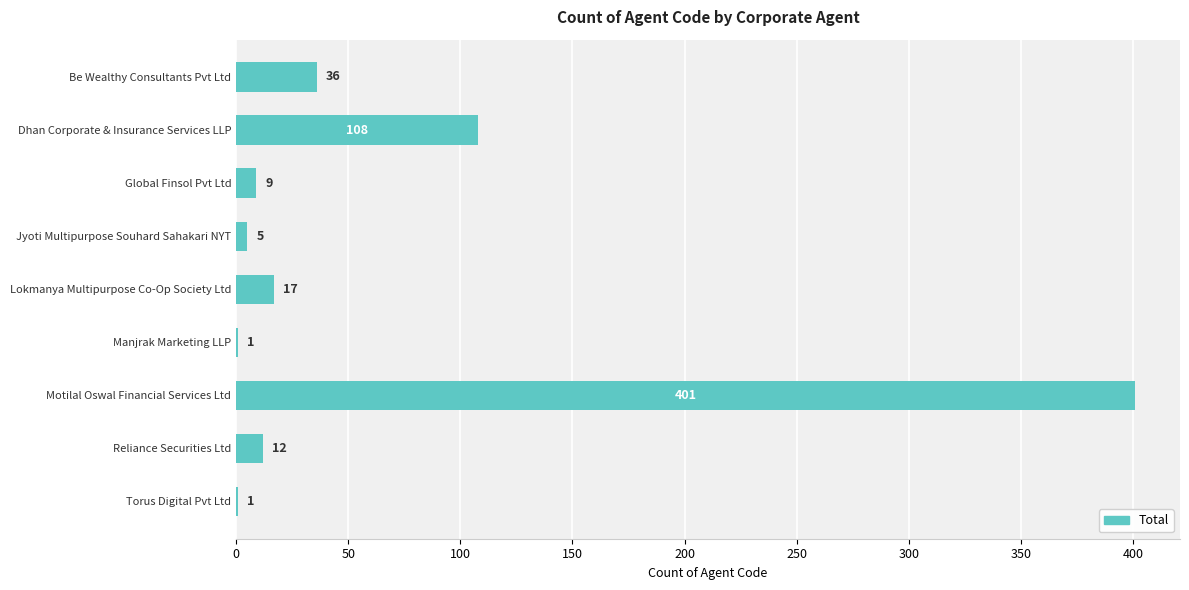

At which label is the value closest to 201?

Dhan Corporate & Insurance Services LLP